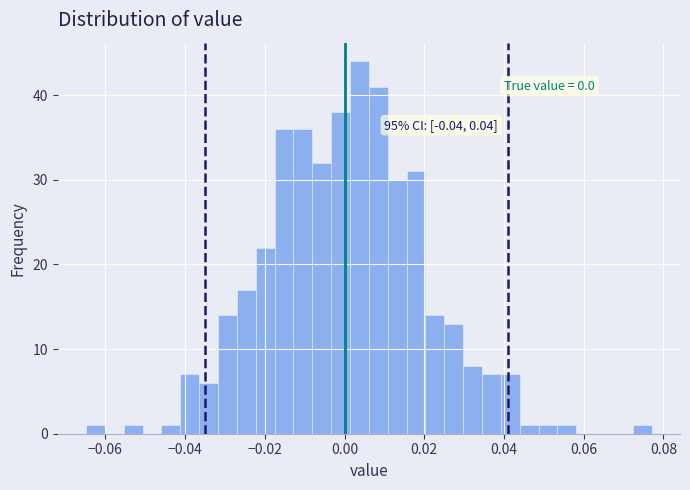

Read against the x-axis, roughly where is the centre of the tallest bar?

0.004